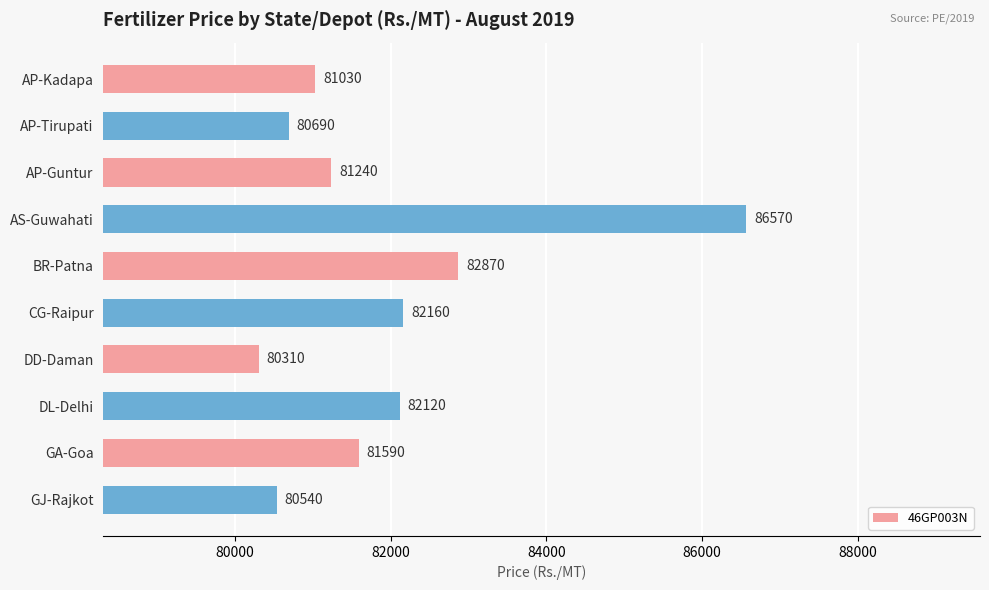

What is the approximate value at AS-Guwahati, to the nearest 100?

86600